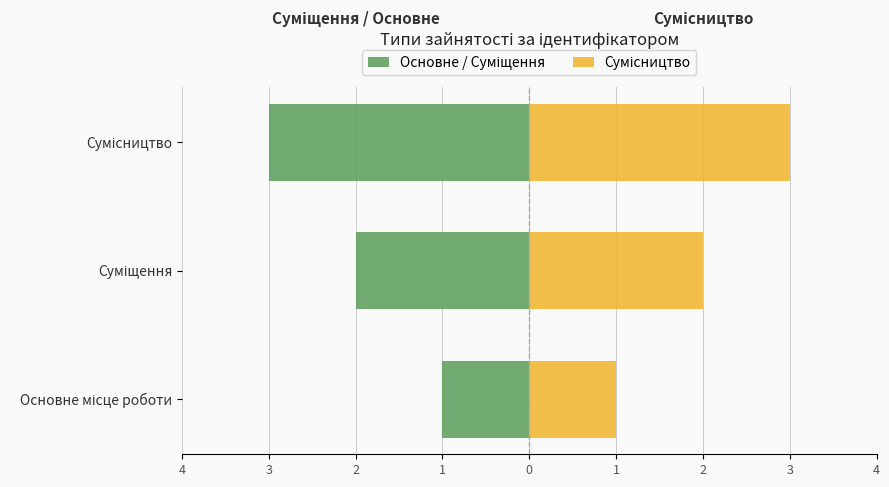

What is the maximum value shown in the chart?

3